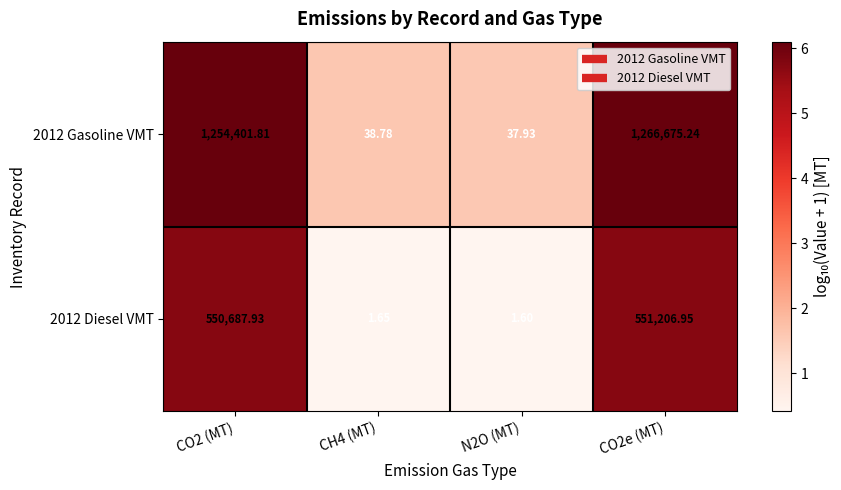

How many data points does each series have?

4